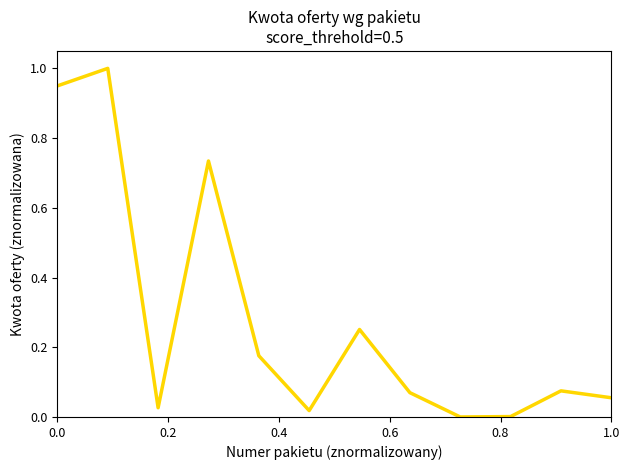

Is this an area chart (filled region under the line)?

No